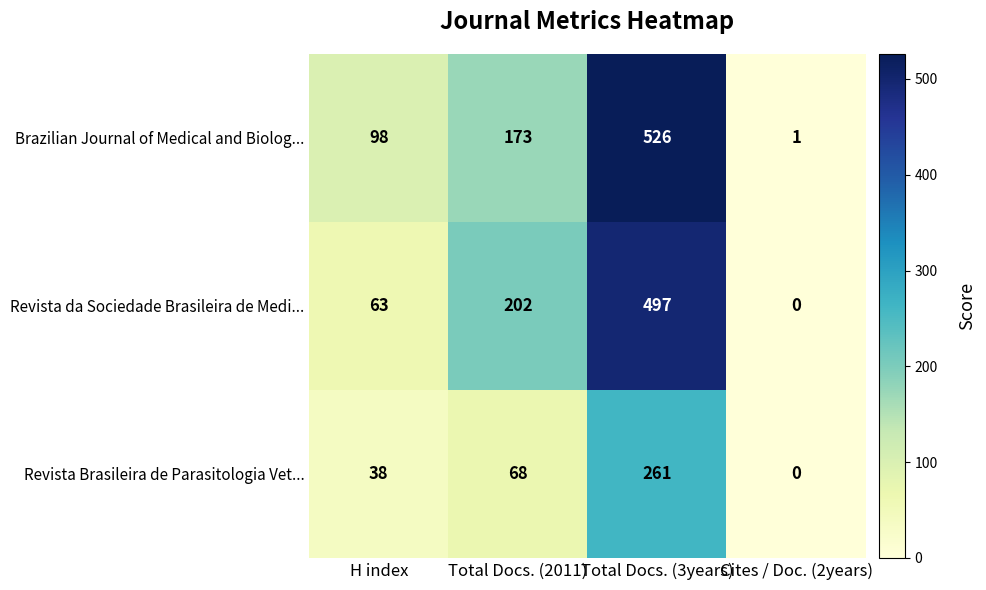

Rank the series at Total Docs. (2011) from highest to lowest value.

Revista da Sociedade Brasileira de Medi..., Brazilian Journal of Medical and Biolog..., Revista Brasileira de Parasitologia Vet...